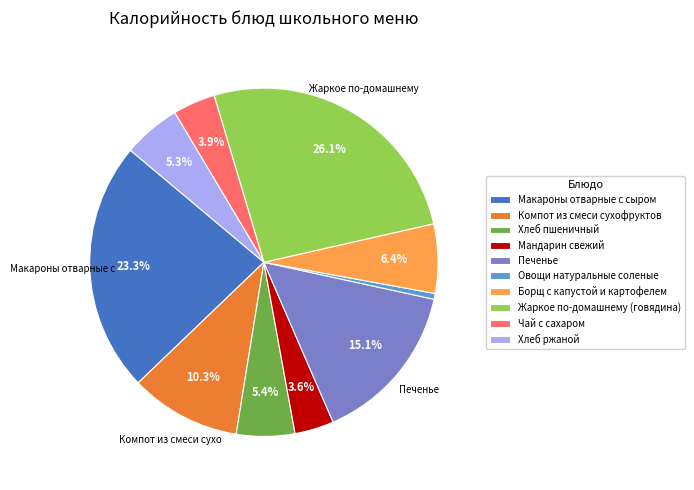

To the nearest percent, what is the average slice percentage?

10%